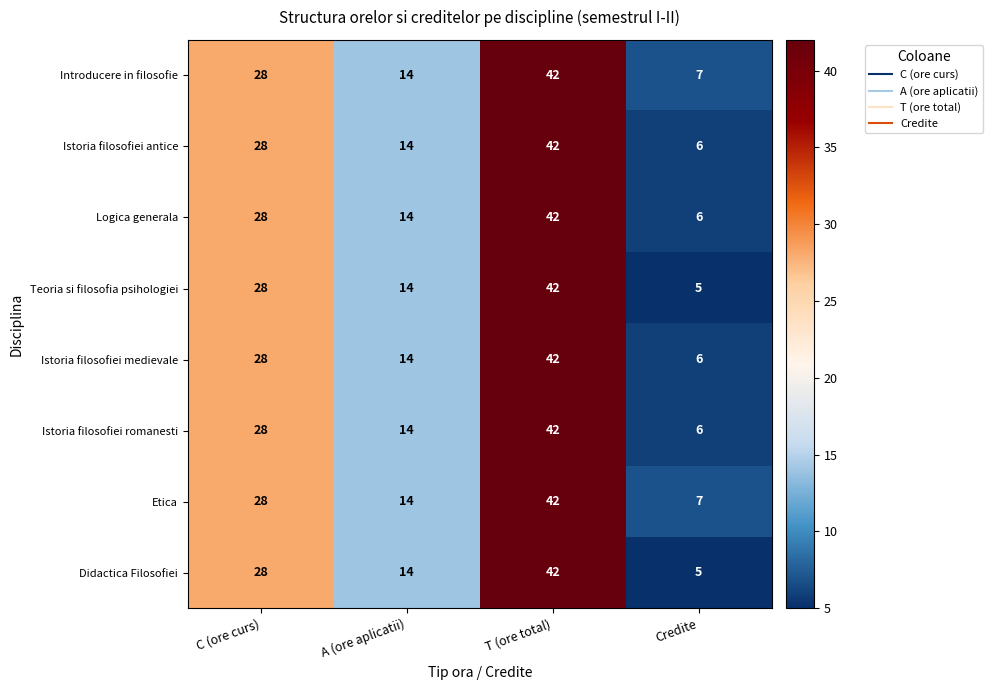

The Istoria filosofiei medievale series shows 1 at Credite. True or false?

False